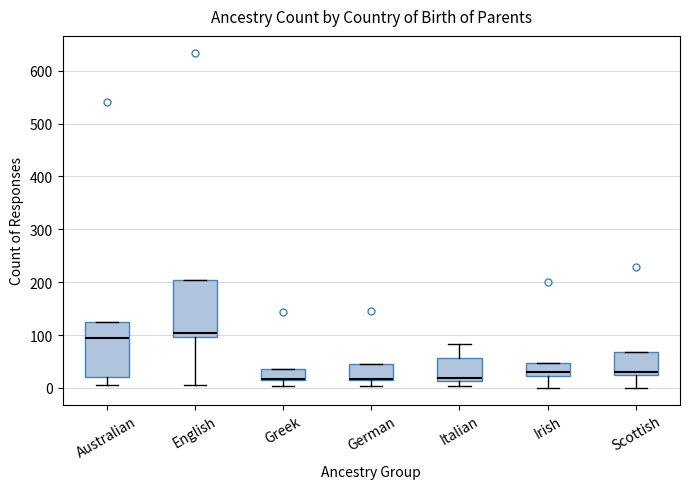

Reading left to right, read every box against the y-axis: the position of its median line, the range the box covers, and the ends of its whiskers. The values are not printed on the chart, so give them approximately, as read against the axis.

Australian: median 100, box 20 to 130, whiskers 10 to 130
English: median 100 (just above the box's lower edge), box 100 to 200, whiskers 10 to 200
Greek: median 20 (drawn on the box's lower edge), box 20 to 40, whiskers 0 to 40
German: median 20 (drawn on the box's lower edge), box 20 to 50, whiskers 0 to 50
Italian: median 20, box 10 to 60, whiskers 0 to 80
Irish: median 30, box 20 to 50, whiskers 0 to 50
Scottish: median 30, box 20 to 70, whiskers 0 to 70